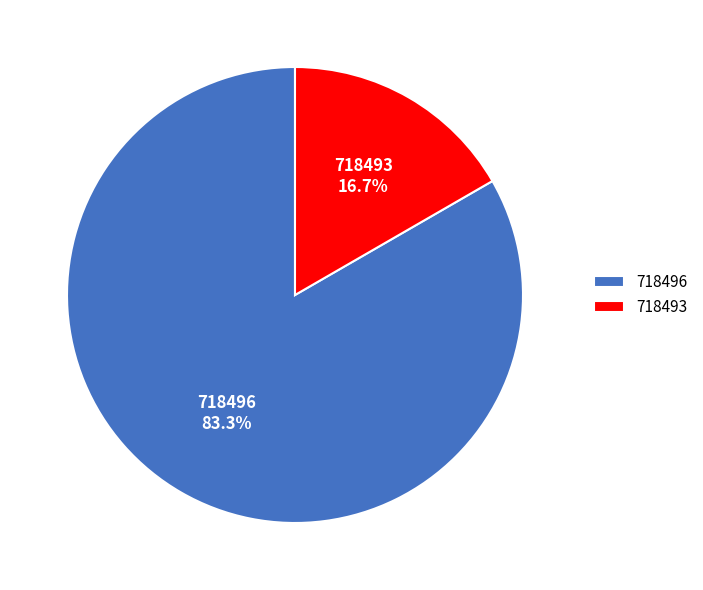

What percentage is NOT represented by 718496?

16.7%